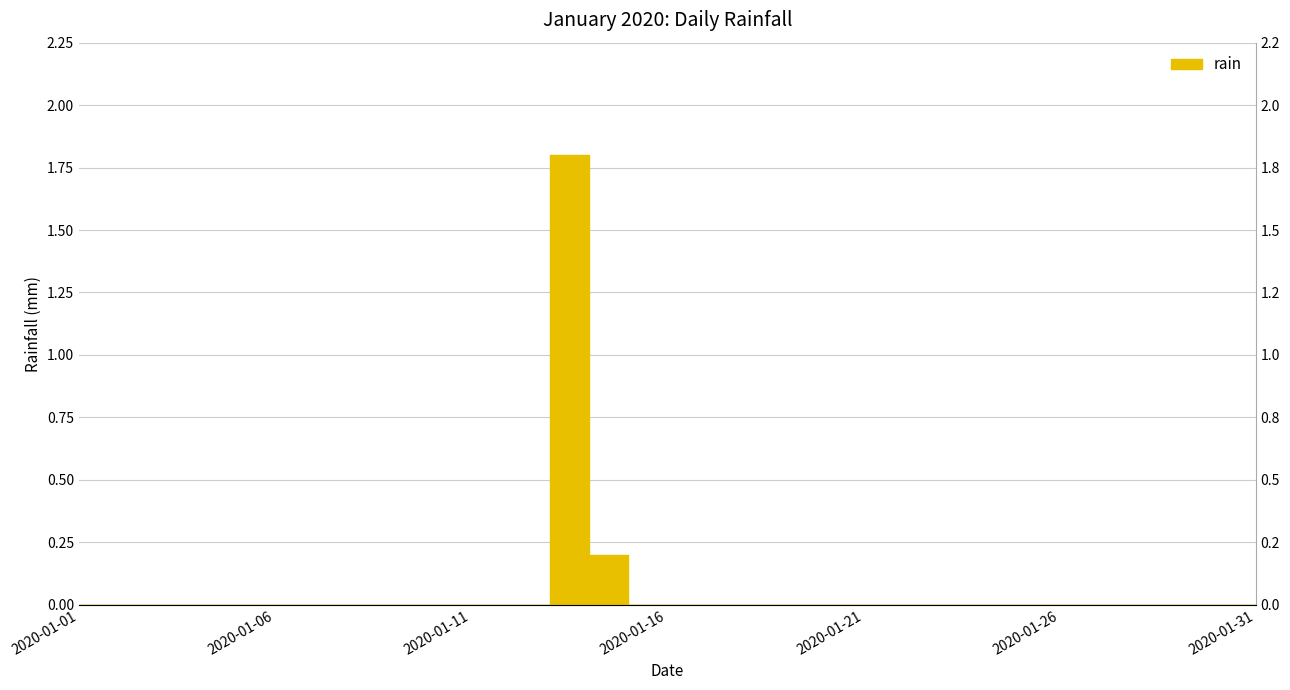

Rank the categories by value from highest to lowest.

2020-01-13, 2020-01-14, 2020-01-01, 2020-01-02, 2020-01-03, 2020-01-04, 2020-01-05, 2020-01-06, 2020-01-07, 2020-01-08, 2020-01-09, 2020-01-10, 2020-01-11, 2020-01-12, 2020-01-15, 2020-01-16, 2020-01-17, 2020-01-18, 2020-01-19, 2020-01-20, 2020-01-21, 2020-01-22, 2020-01-23, 2020-01-24, 2020-01-25, 2020-01-26, 2020-01-27, 2020-01-28, 2020-01-29, 2020-01-30, 2020-01-31